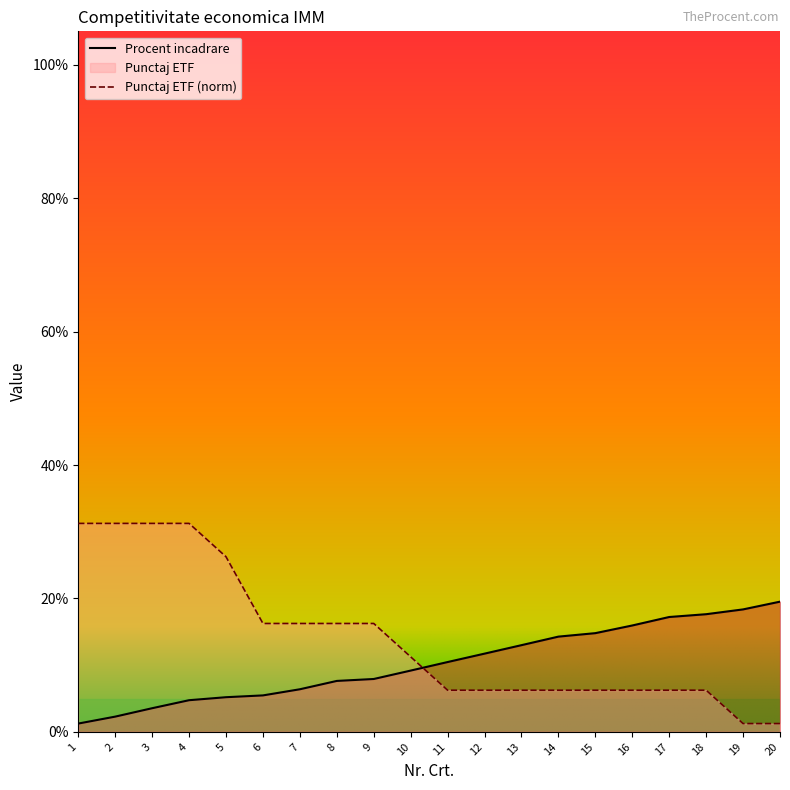

What is the difference between the highest and lowest values at 5?

21.1